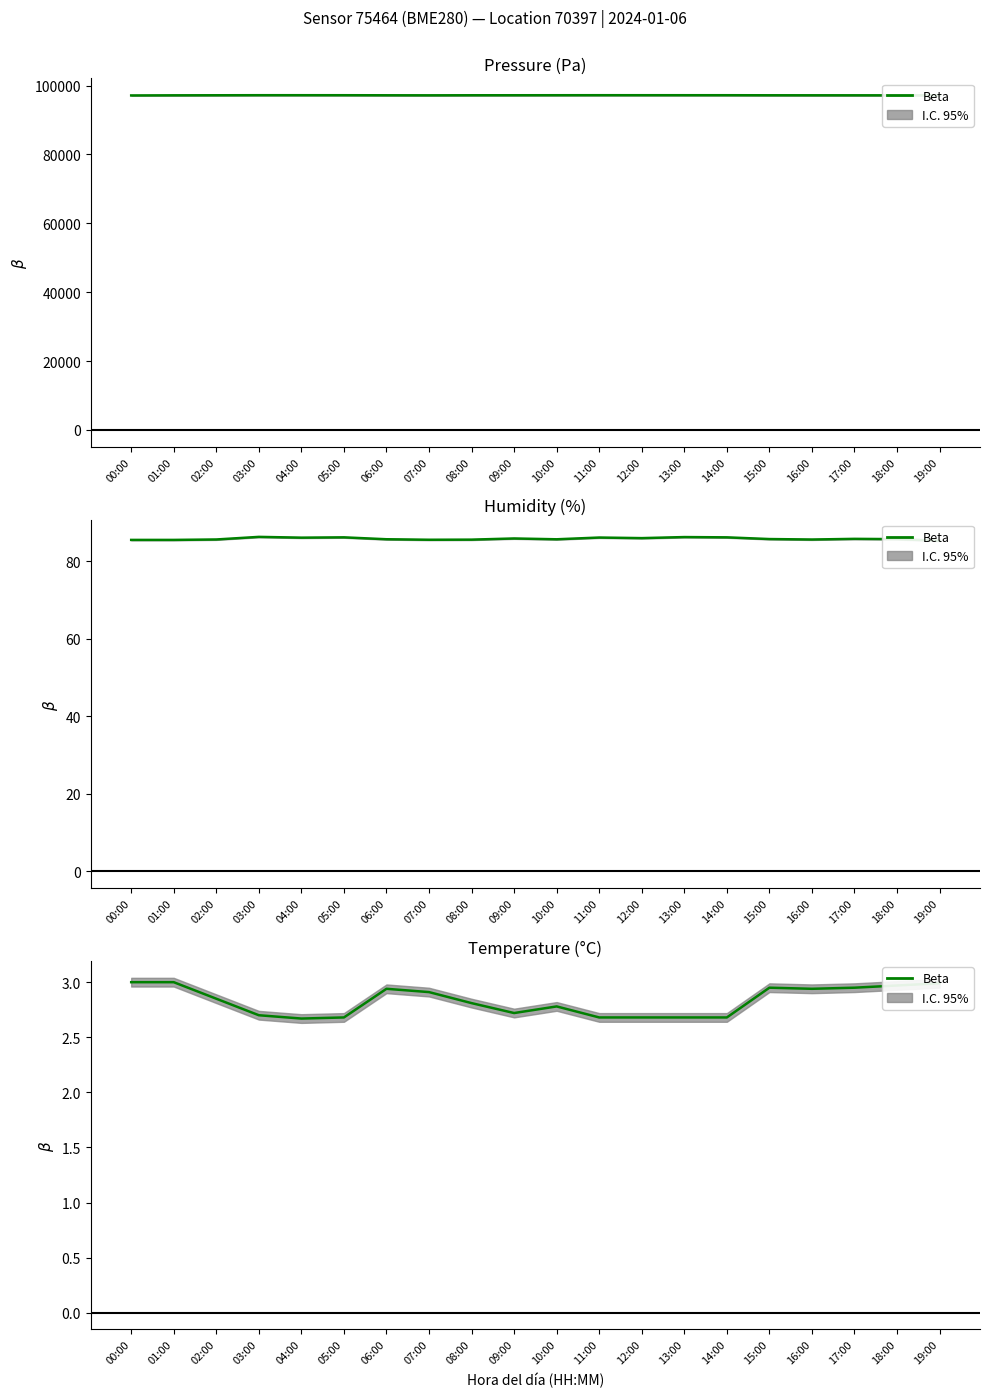

How many lines are shown in the chart?

1